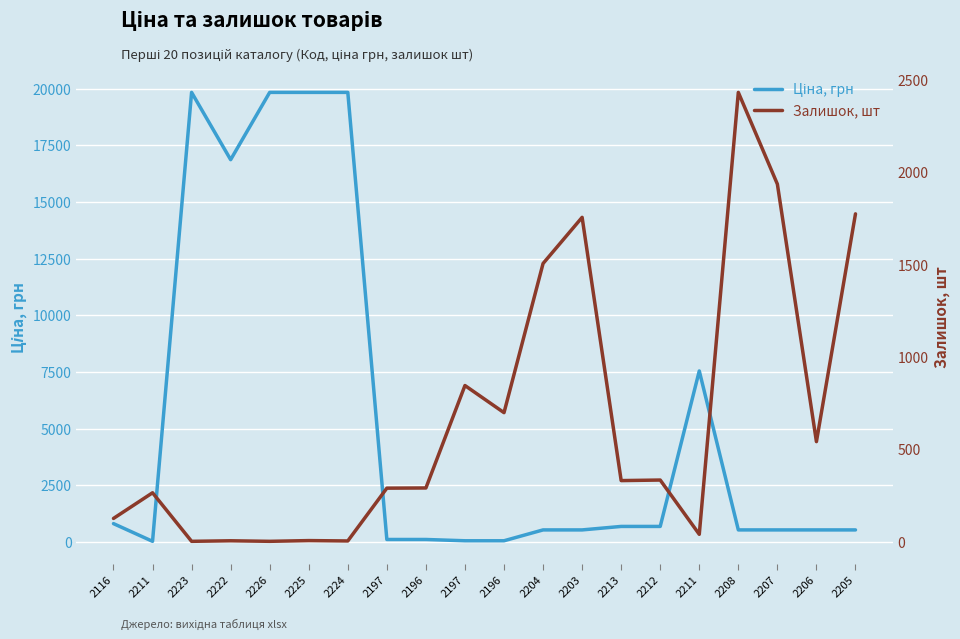

Which series has the largest total across all categories?

Ціна, грн